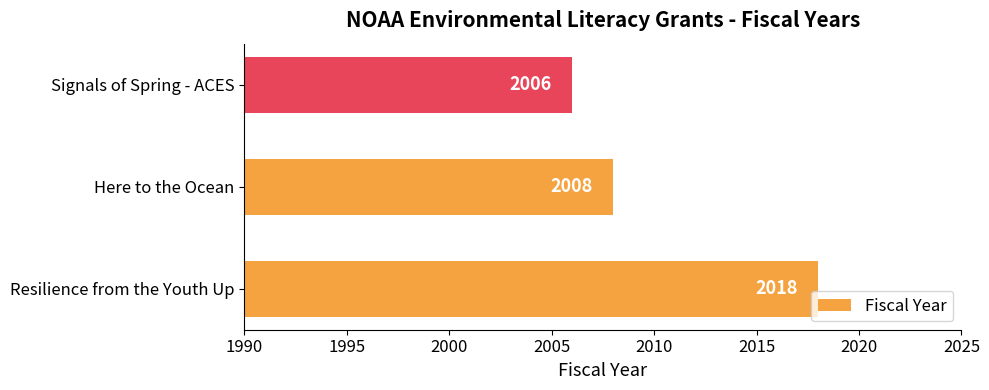

How many bars are there in total?

3